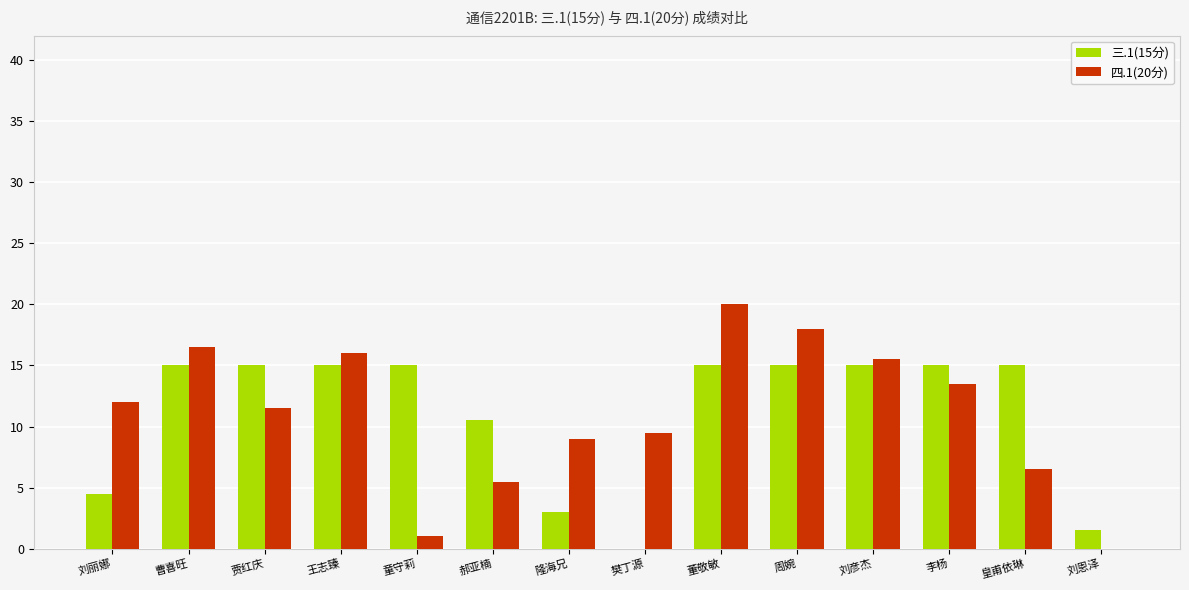

How many groups of bars are there?

14